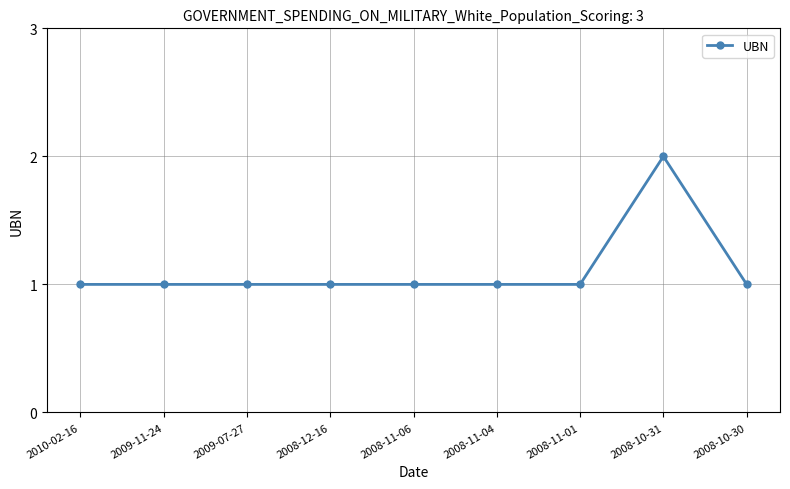

How many lines are shown in the chart?

1